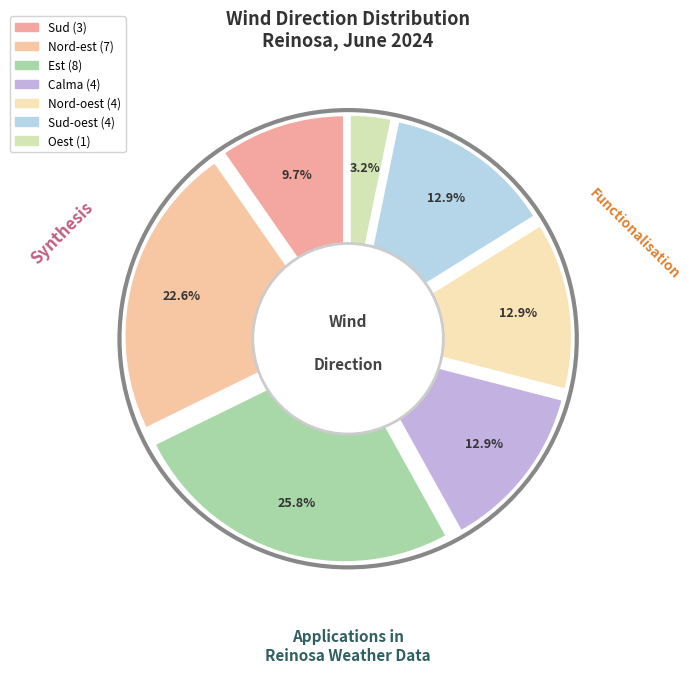

Is there any slice that represents more than half of the pie?

No